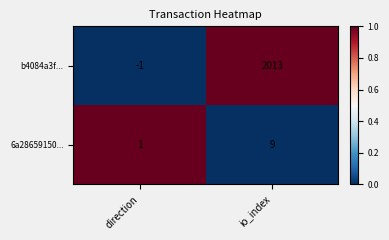

Reading left to right, transcribe all the data shown in this chart.

b4084a3f...: direction=-1	io_index=2013
6a28659150...: direction=1	io_index=9